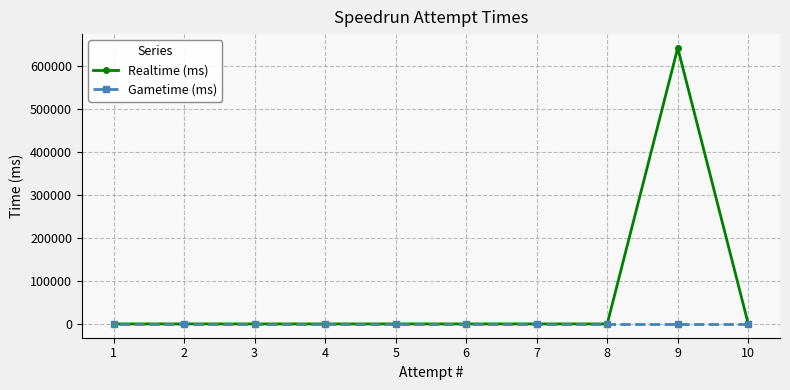

Reading left to right, what are all the values shown in this chart?

Realtime (ms): 1=0	2=0	3=0	4=0	5=0	6=0	7=0	8=0	9=641233	10=0
Gametime (ms): 1=0	2=0	3=0	4=0	5=0	6=0	7=0	8=0	9=0	10=0